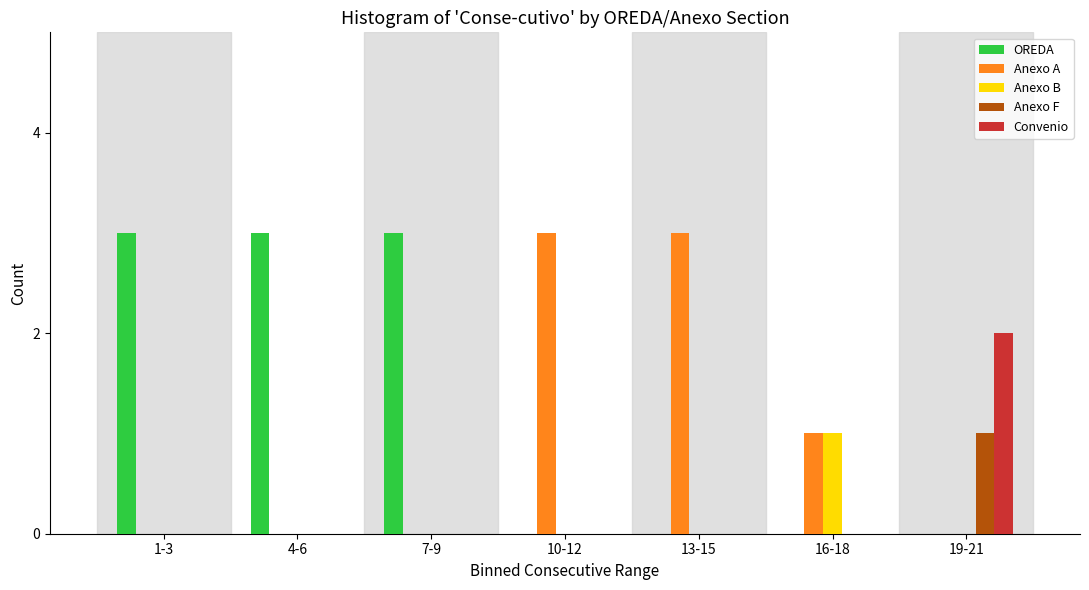

The value of Convenio at 4-6 is 1. True or false?

False